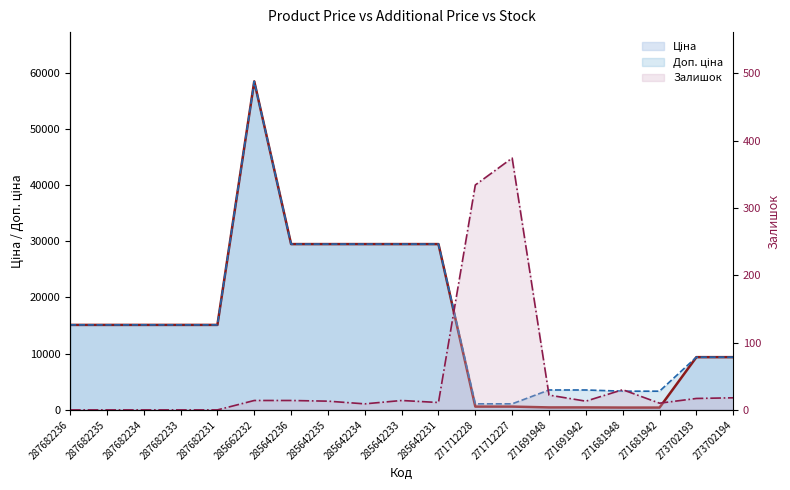

What is the difference between the maximum and minimum values in the Ціна series?

58010.0